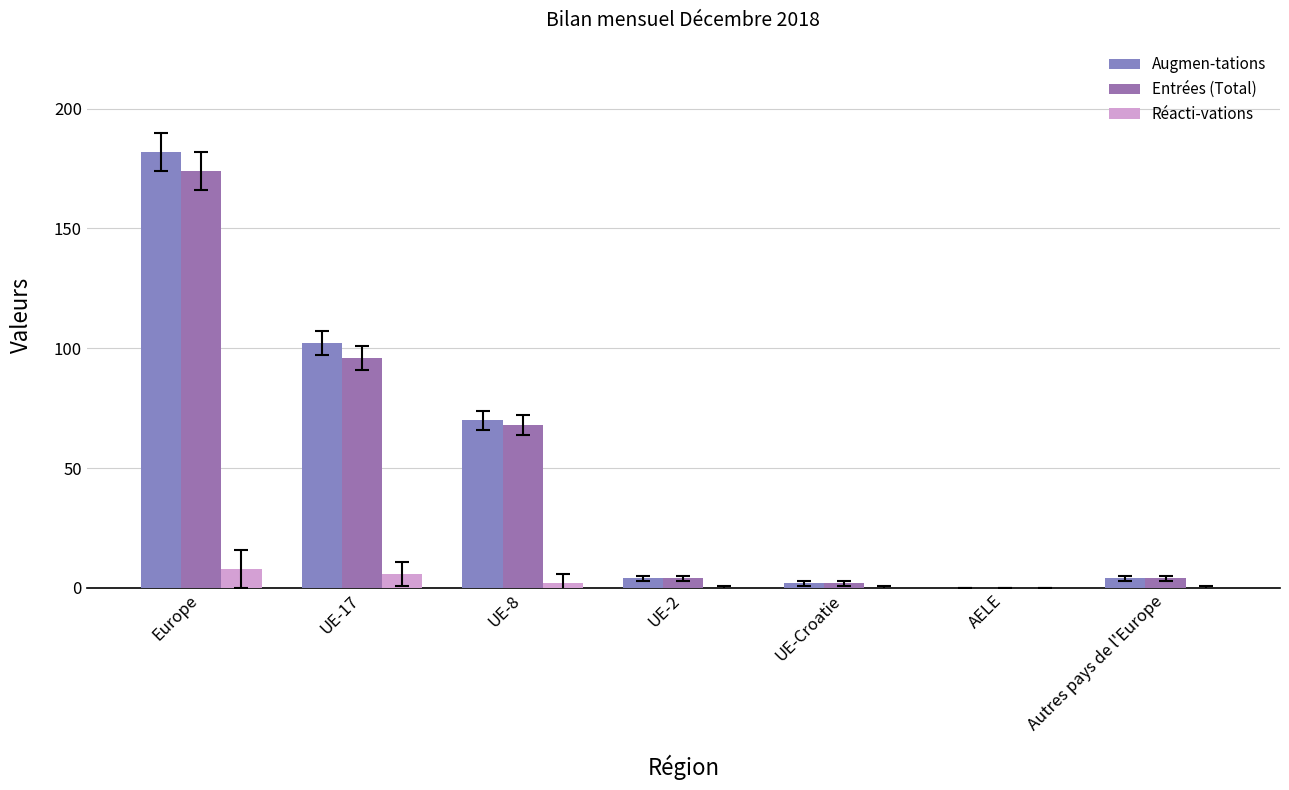

What is the difference between the maximum and minimum values in the Entrées (Total) series?

174